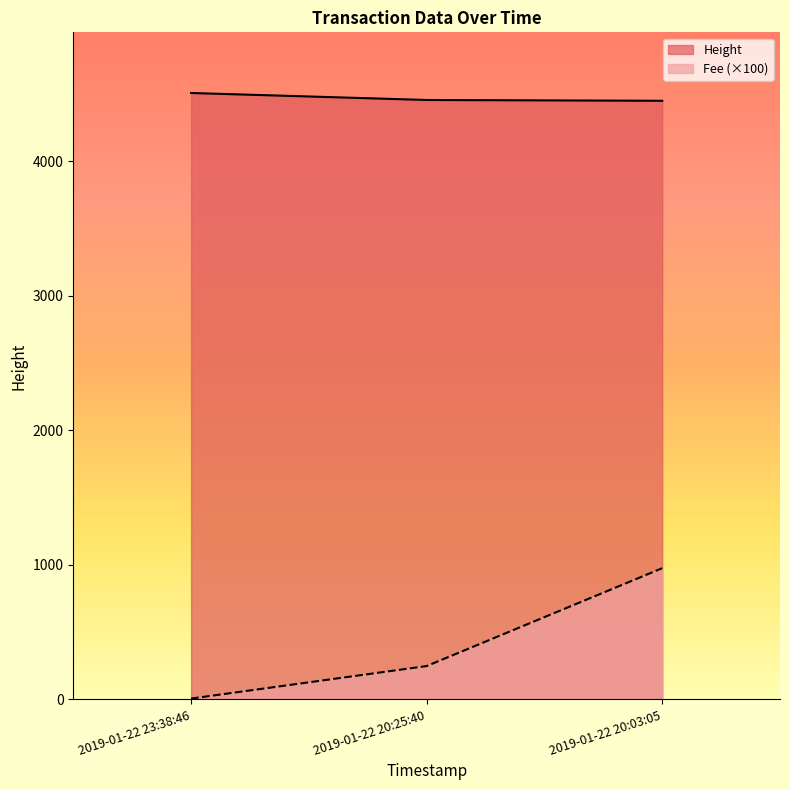

What is the spread (max minus min) of values at 2019-01-22 20:03:05?

3474.9